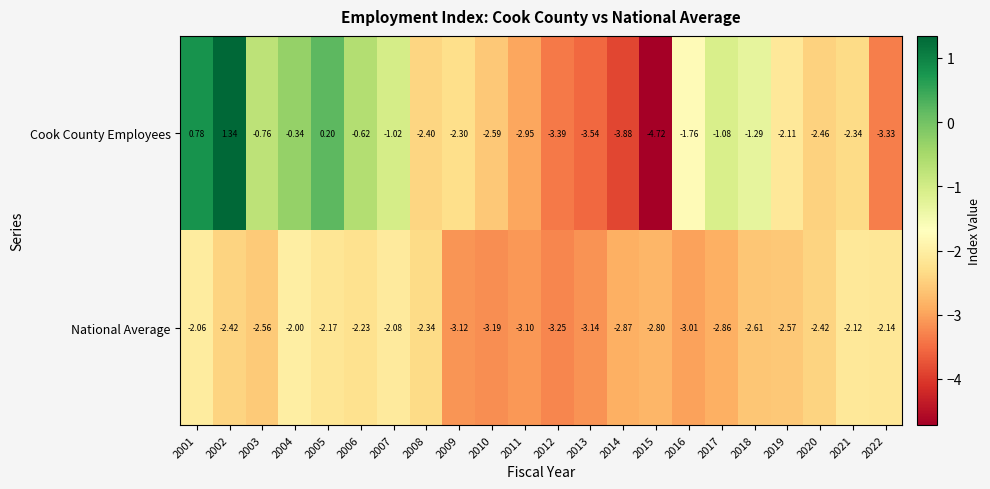

Is the value of National Average at 2019 greater than the value of Cook County Employees at 2004?

No